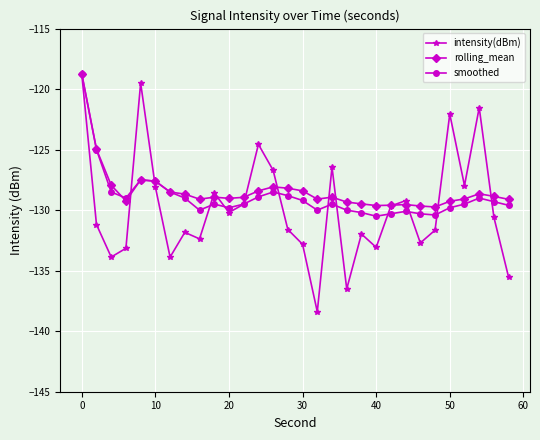

What is the minimum value for intensity(dBm)?

-138.4